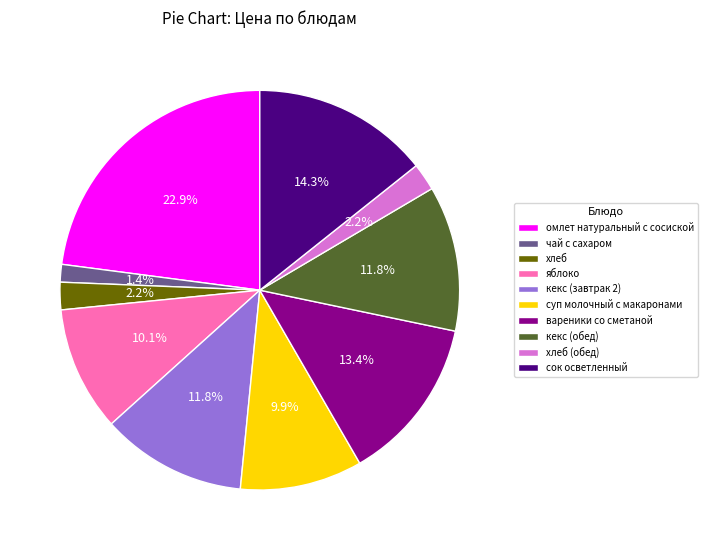

Which category has the smallest portion of the pie?

чай с сахаром